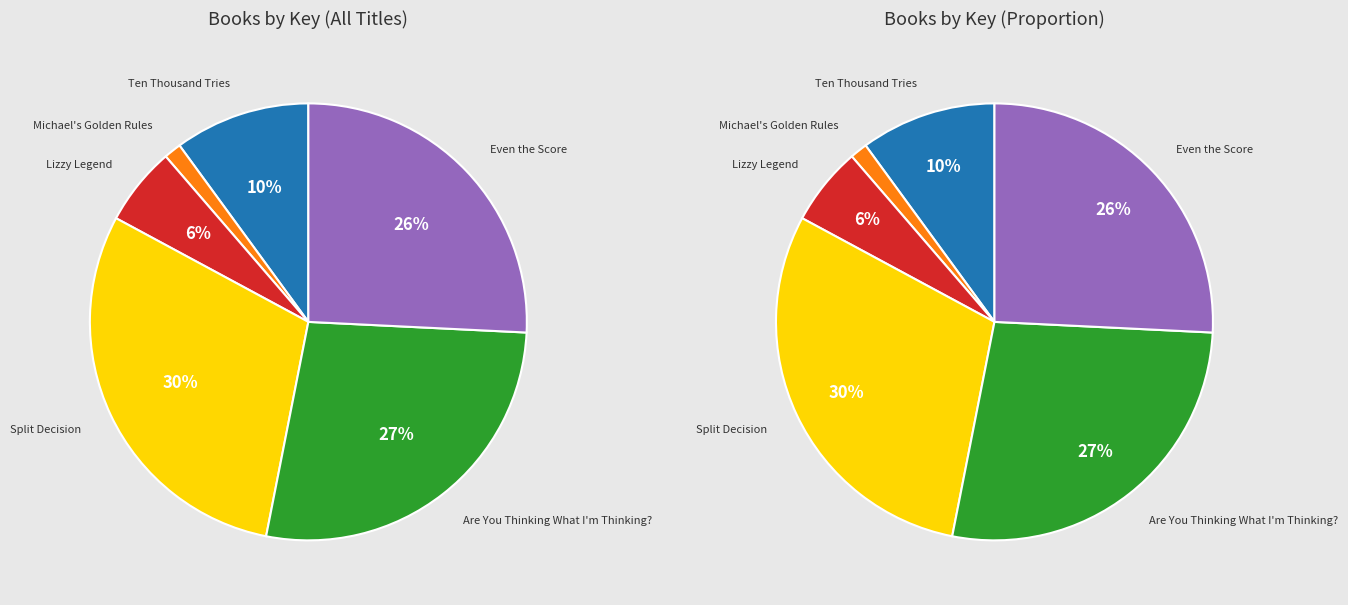

Does Michael's Golden Rules account for over 50% of the chart?

No